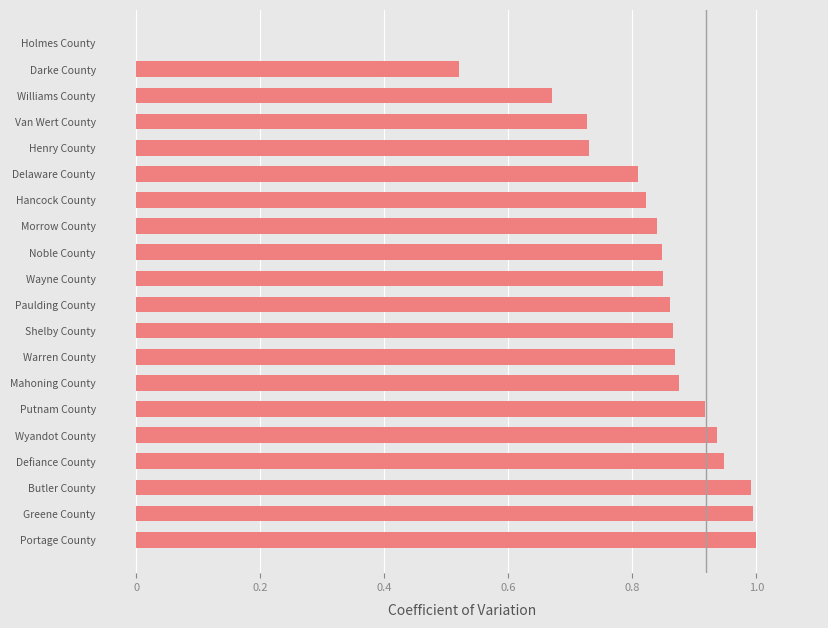

How many data points does each series have?

20